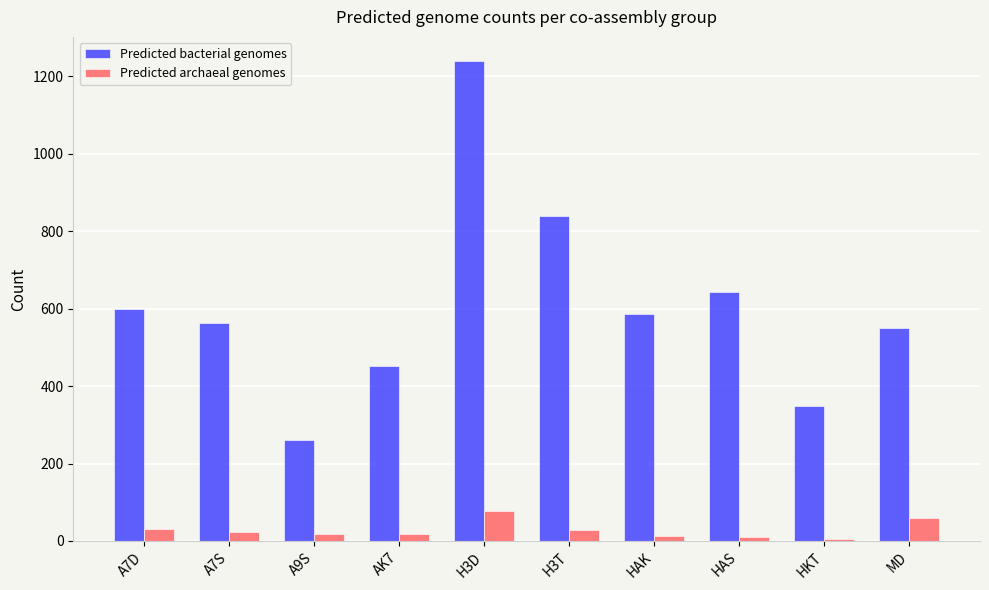

What is the difference between the highest and lowest values at MD?

491